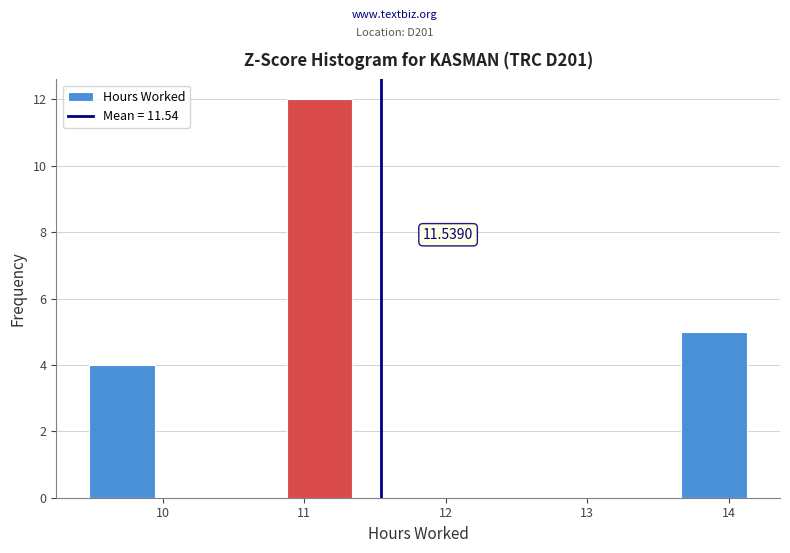

Over which range of the x-axis is the bar tallest?

10.9 to 11.3